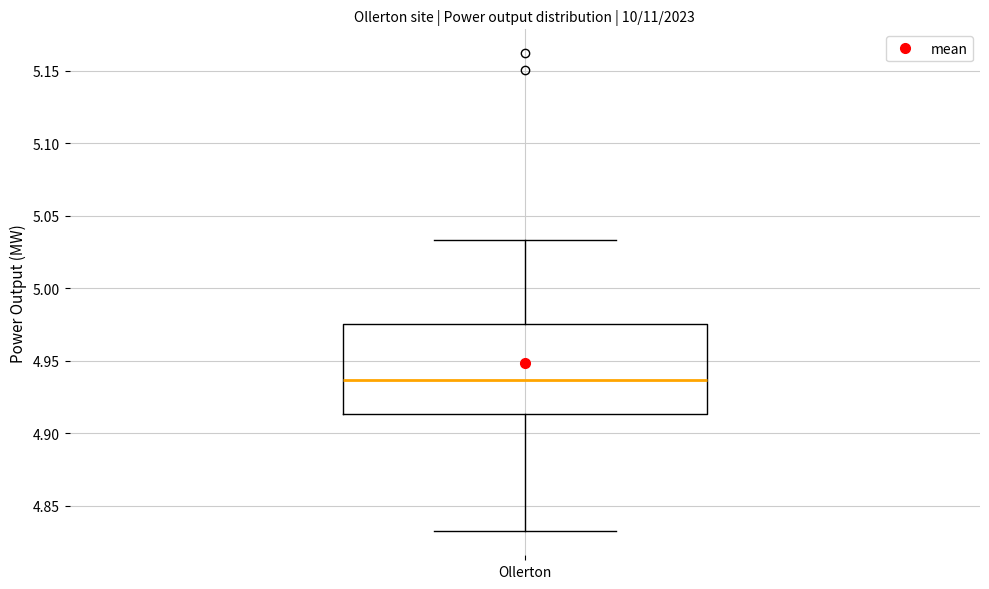

Transcribe this box plot: give where the median line is, the range the box spans, and where the two whiskers end, as read against the y-axis. The values are not printed on the chart, so give them approximately, as read against the axis.

median 4.935, box 4.915 to 4.975, whiskers 4.830 to 5.035